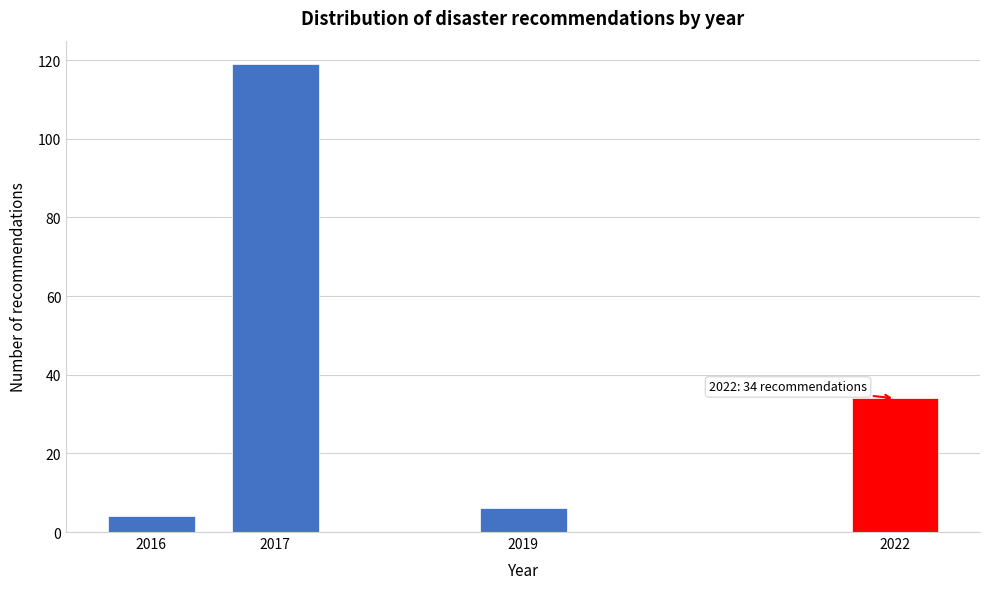

Reading left to right, extract all data points from this chart.

2016=4	2017=119	2019=6	2022=34